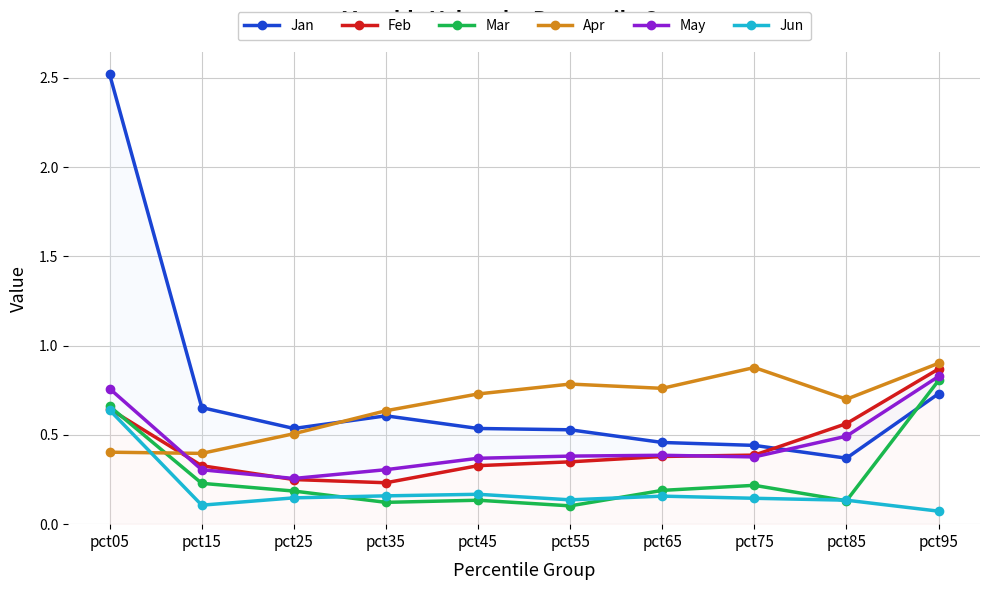

At pct05, list the series in order from largest to smallest.

Jan, May, Mar, Feb, Jun, Apr